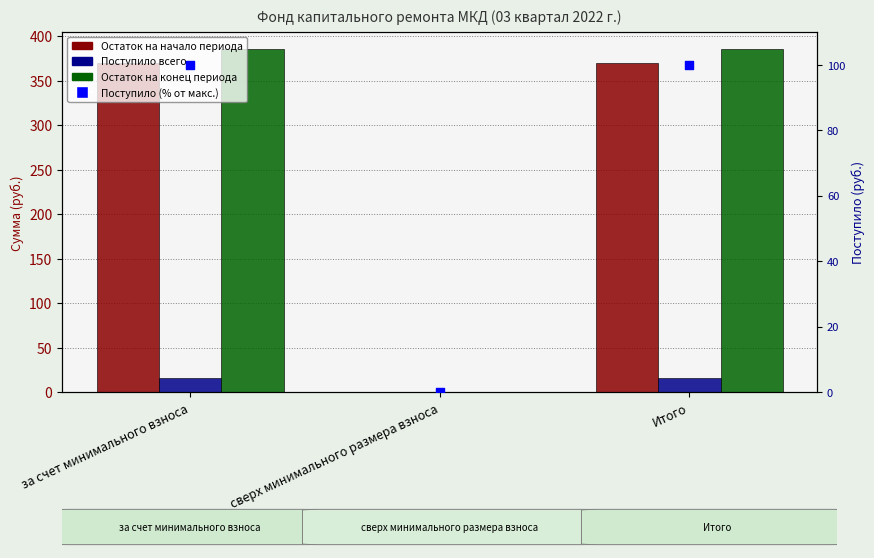

Which series has the largest total across all categories?

Остаток на конец периода